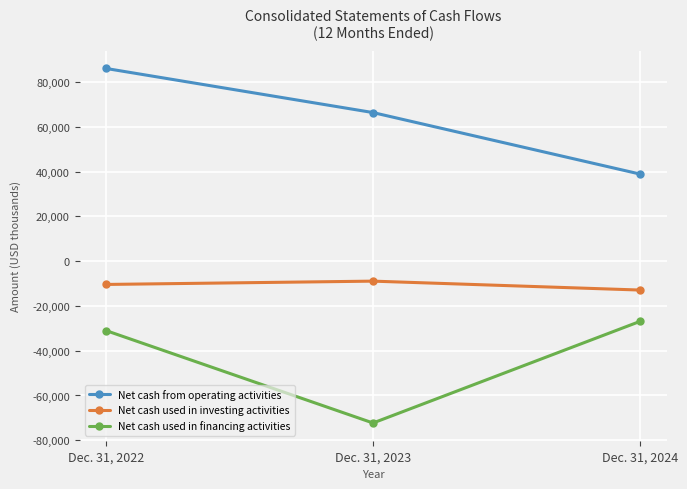

What is the value of the Net cash used in investing activities point at the 1st from the left?

-10387